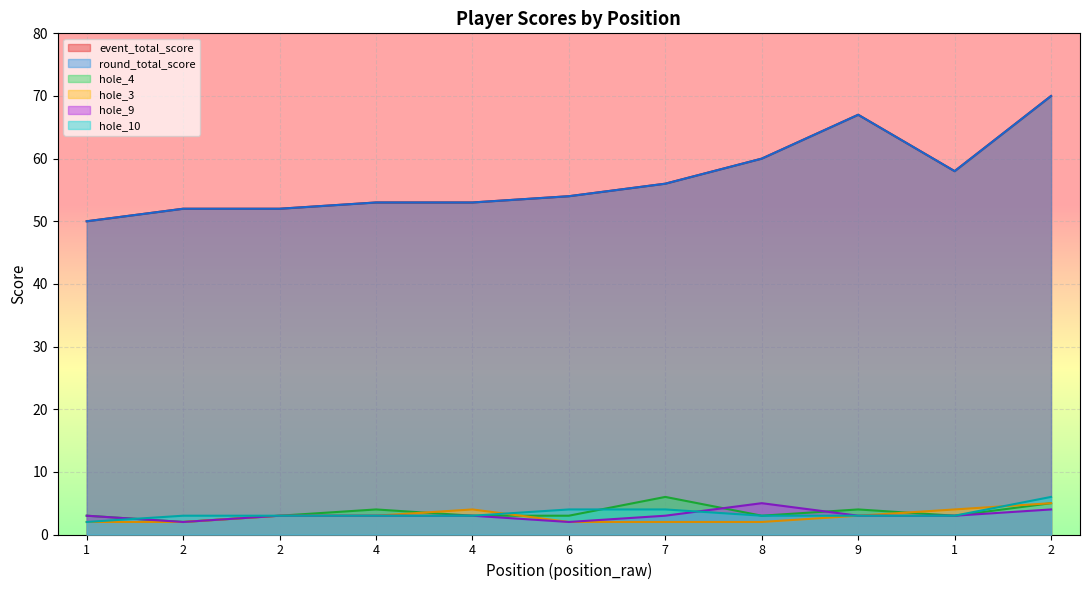

How many categories are shown in the chart?

11